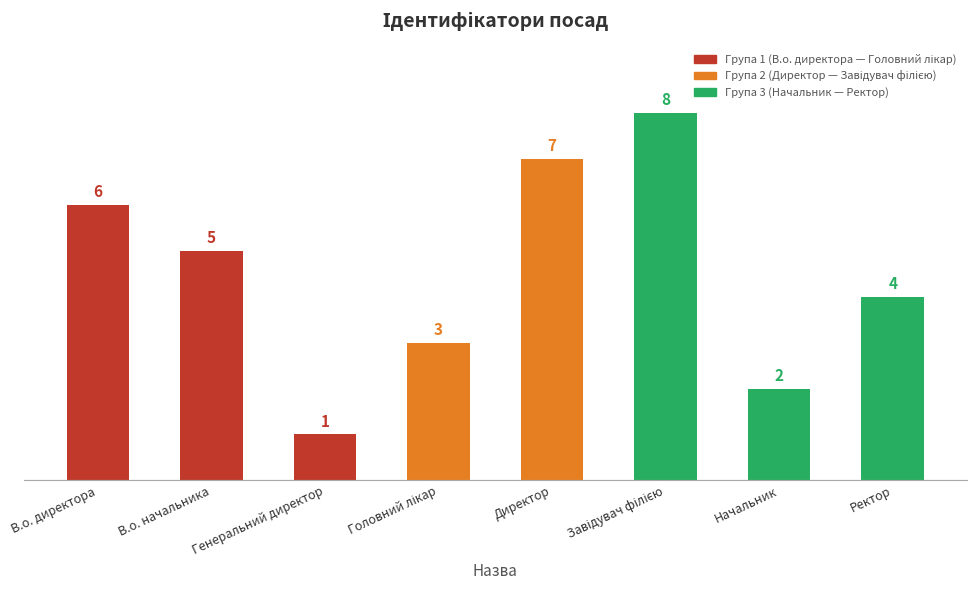

What is the label of the 1st bar from the left?

В.о. директора